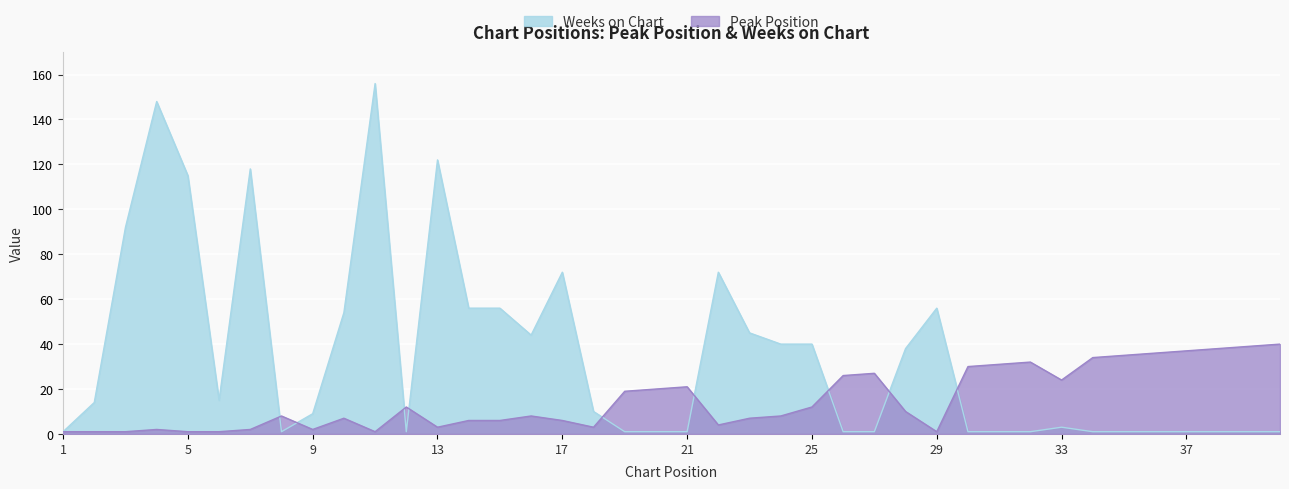

Between 4 and 29, which series saw the biggest shift?

Weeks on Chart